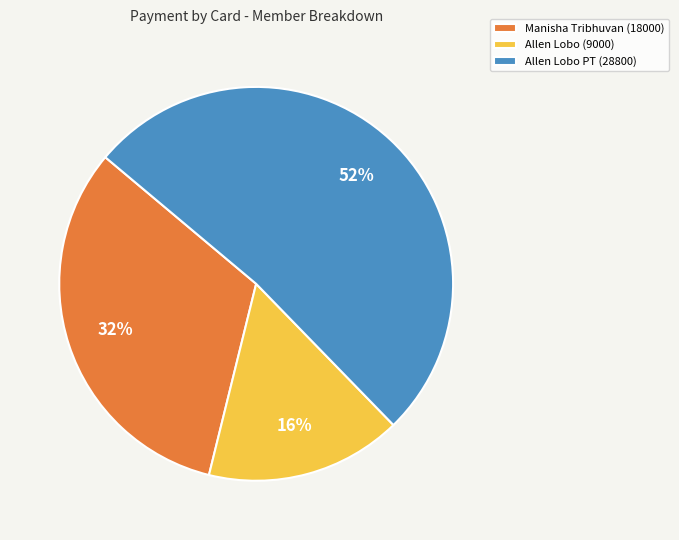

Which slice is the largest?

Allen Lobo PT (28800)